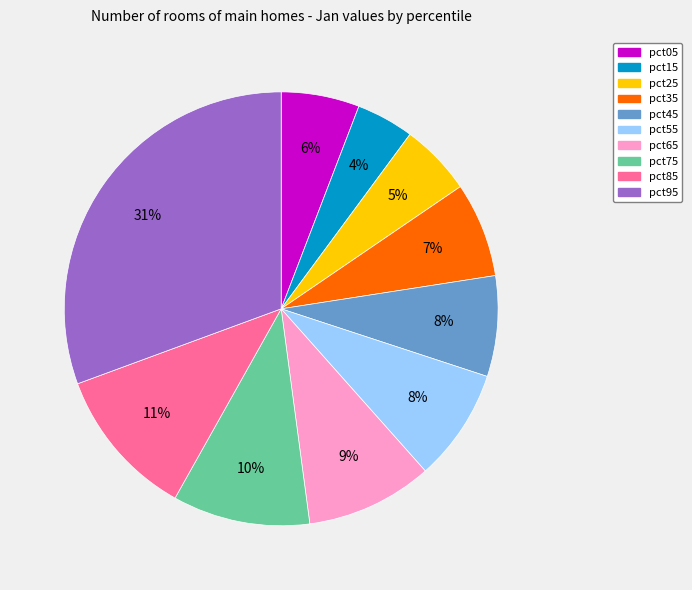

How many slices are in this pie chart?

10